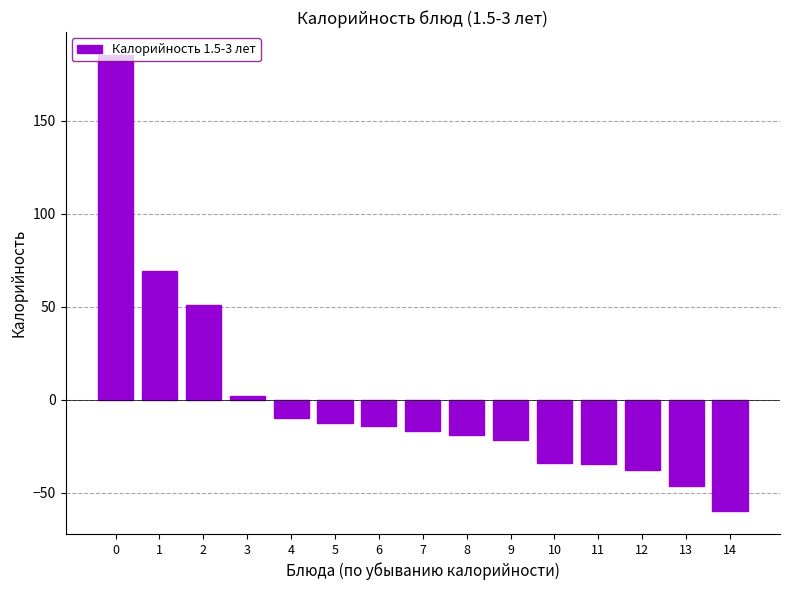

True or false: the data shows -38.0 at 12.

True